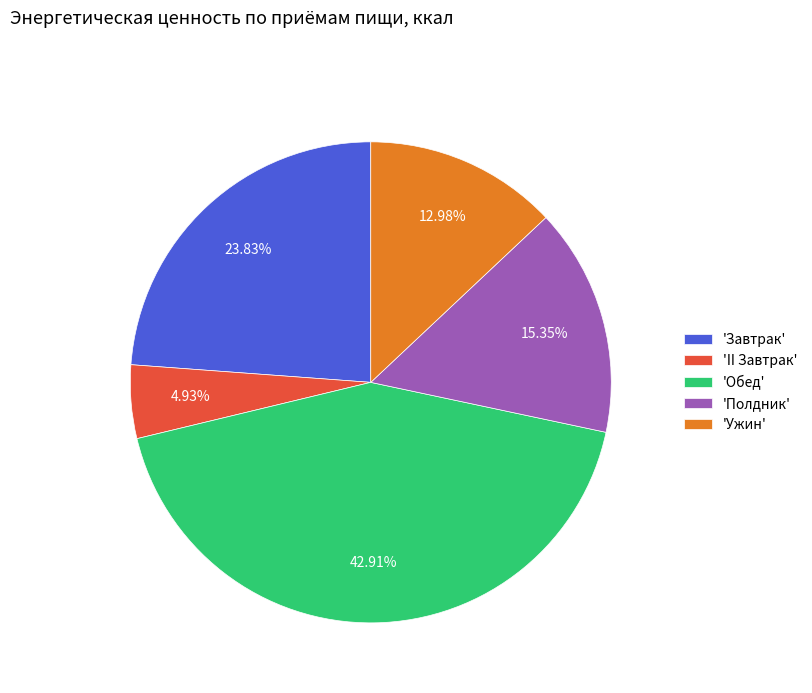

Is there any slice that represents more than half of the pie?

No